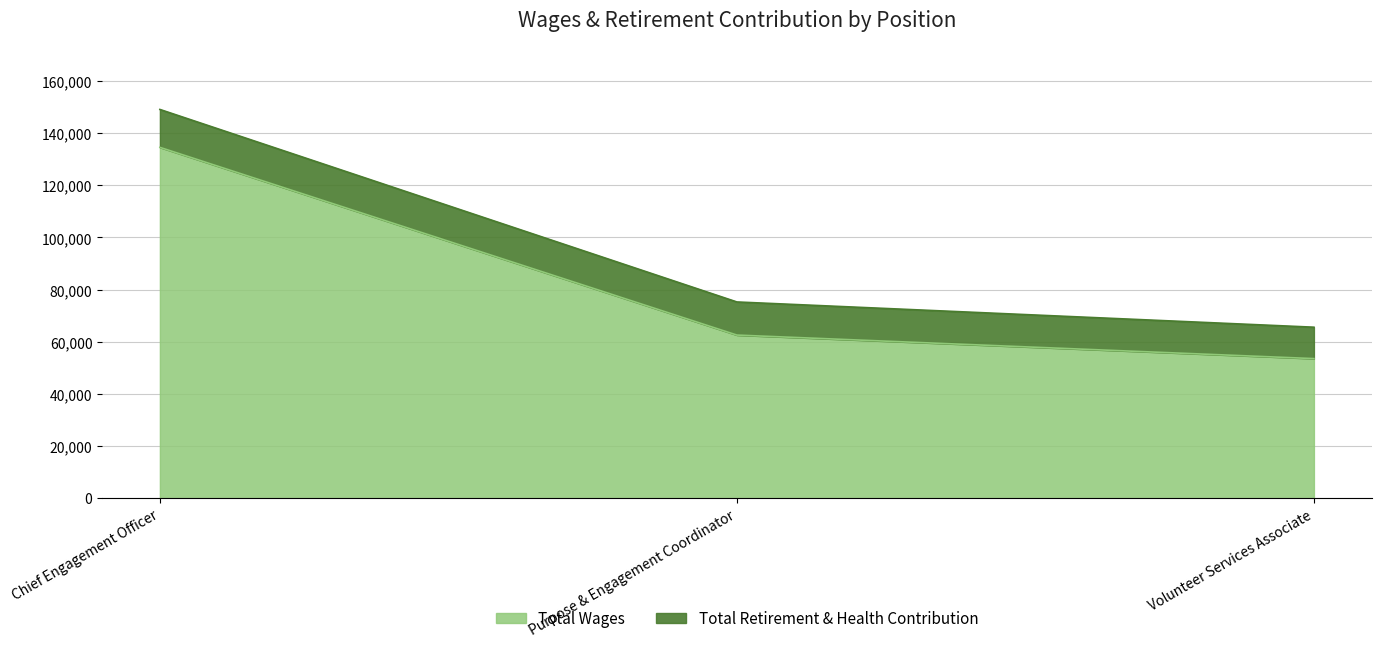

Where does the Total Retirement & Health Contribution series first go above 75267?

Chief Engagement Officer